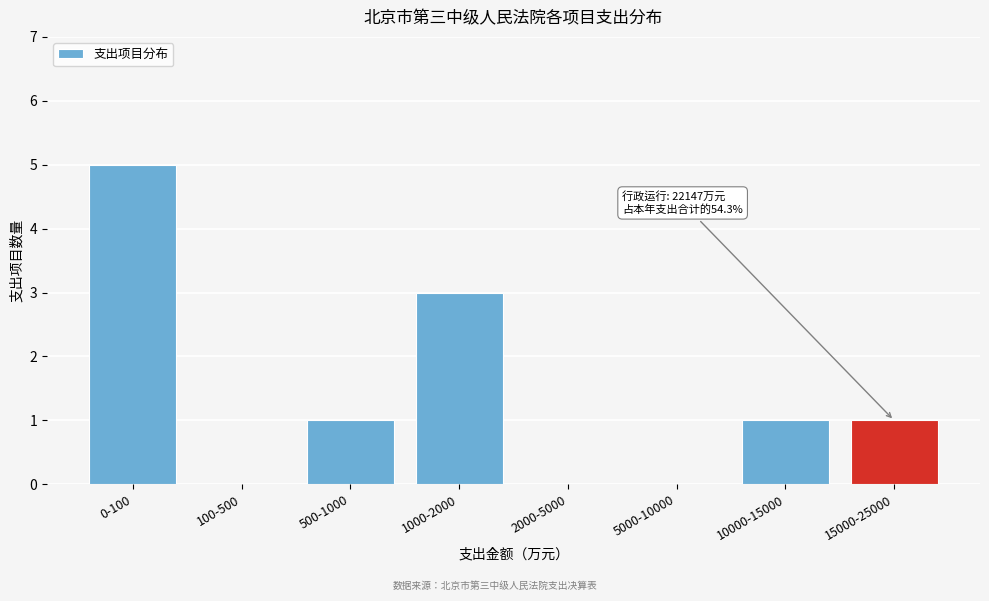

Reading right to left, extract all data points from this chart.

15000-25000=1	10000-15000=1	5000-10000=0	2000-5000=0	1000-2000=3	500-1000=1	100-500=0	0-100=5